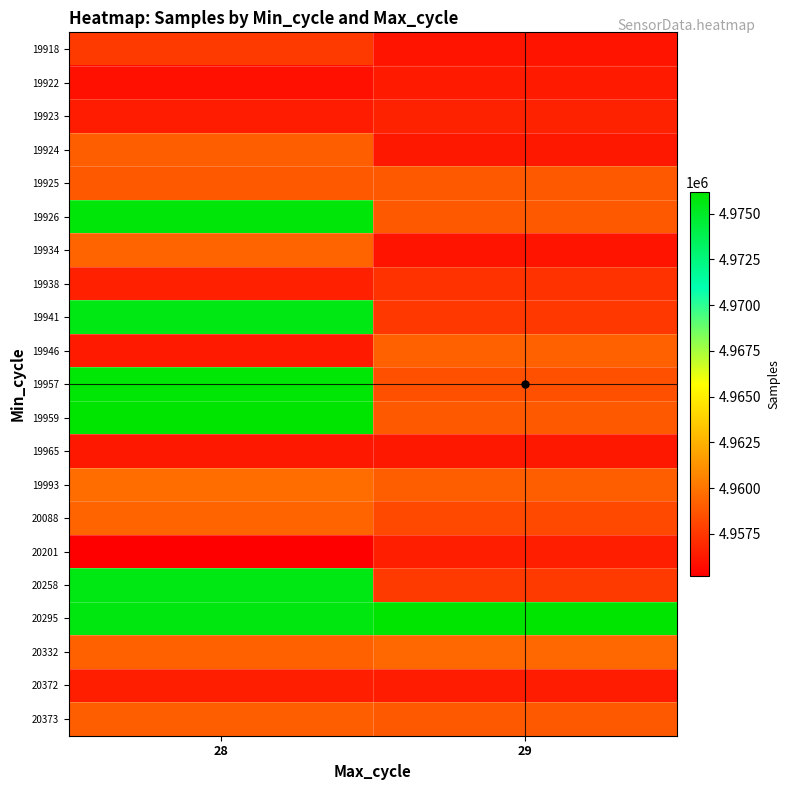

Reading left to right, transcribe all the data shown in this chart.

19918: 28=4957614	29=4956066
19922: 28=4955887	29=4956247
19923: 28=4956405	29=4956646
19924: 28=4959082	29=4956226
19925: 28=4958931	29=4958885
19926: 28=4975890	29=4958948
19934: 28=4959296	29=4956066
19938: 28=4956566	29=4957276
19941: 28=4975564	29=4957496
19946: 28=4956247	29=4959183
19957: 28=4975986	29=4958526
19959: 28=4976198	29=4958931
19965: 28=4956226	29=4956226
19993: 28=4959678	29=4959082
20088: 28=4959346	29=4958276
20201: 28=4955178	29=4956439
20258: 28=4975623	29=4957614
20295: 28=4975698	29=4976198
20332: 28=4959183	29=4959477
20372: 28=4956439	29=4956405
20373: 28=4959093	29=4958931